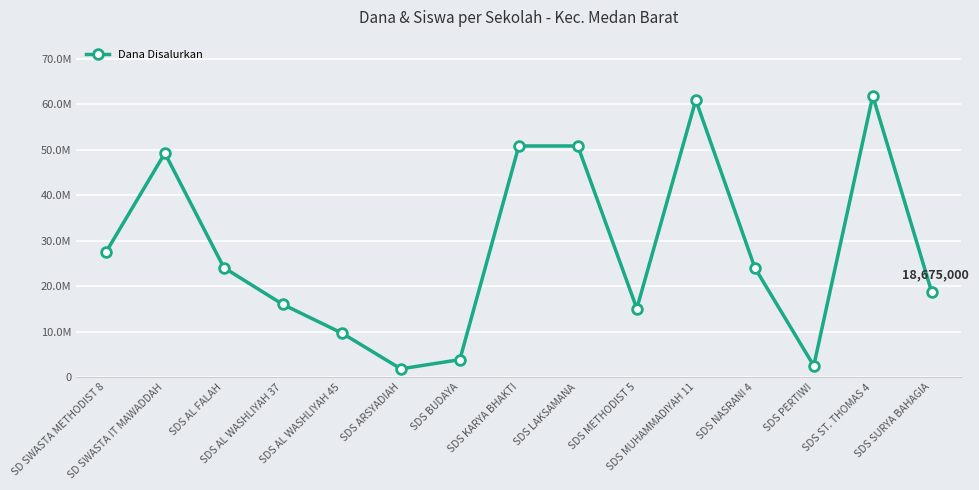

What is the change in value from SDS AL WASHLIYAH 45 to SDS KARYA BHAKTI?

+41175000